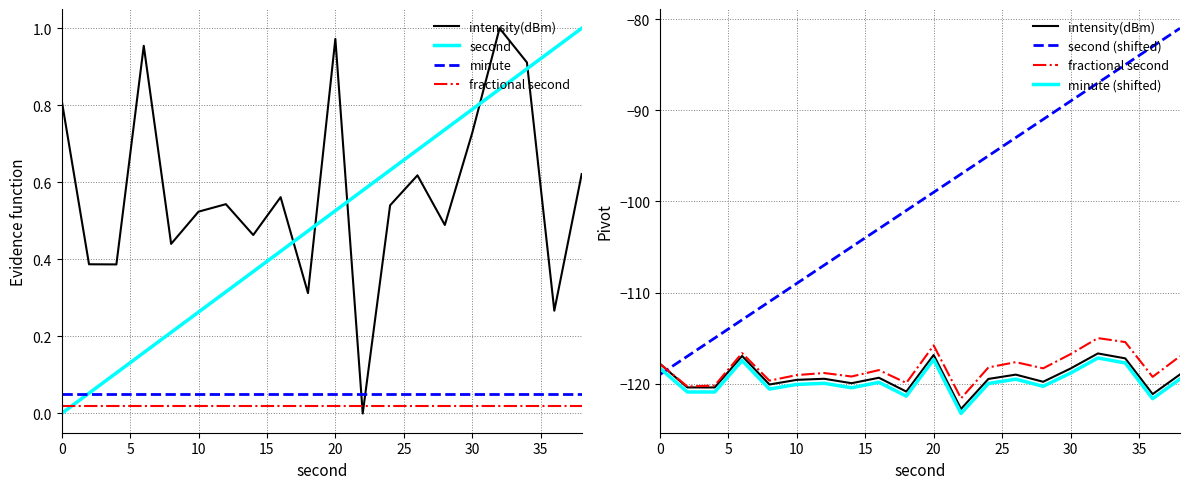

What is the difference between the second values at 35 and 30?

0.1